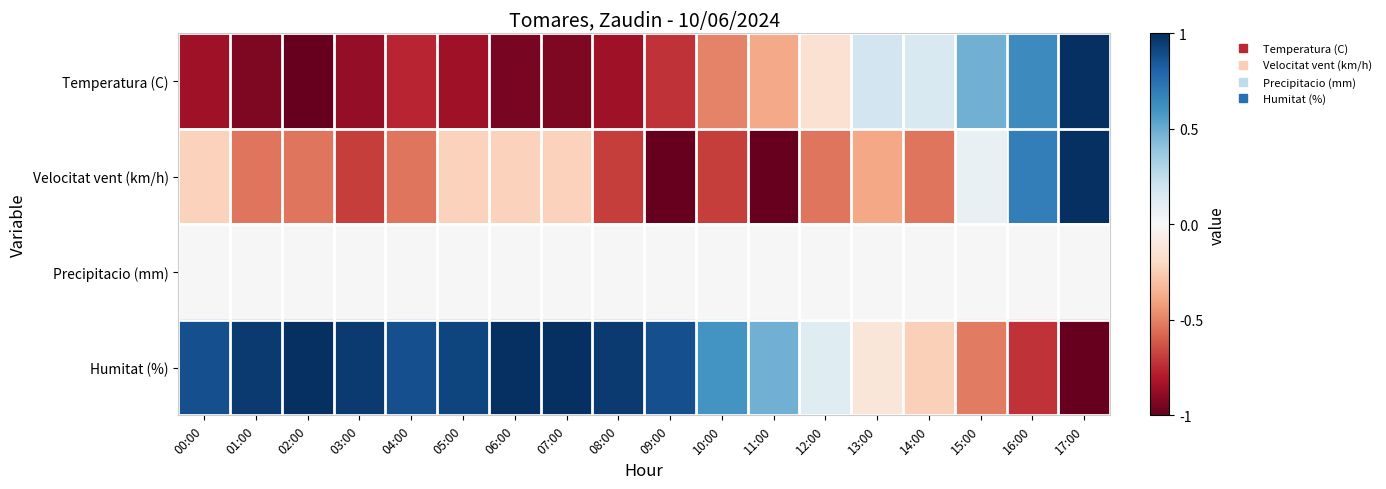

Reading left to right, list all the values displayed in this chart.

Temperatura (C): 00:00=-0.8	01:00=-0.9	02:00=-1.0	03:00=-0.9	04:00=-0.8	05:00=-0.8	06:00=-0.9	07:00=-0.9	08:00=-0.8	09:00=-0.7	10:00=-0.5	11:00=-0.4	12:00=-0.2	13:00=0.2	14:00=0.2	15:00=0.5	16:00=0.6	17:00=1.0
Velocitat vent (km/h): 00:00=-0.2	01:00=-0.5	02:00=-0.5	03:00=-0.7	04:00=-0.5	05:00=-0.2	06:00=-0.2	07:00=-0.2	08:00=-0.7	09:00=-1.0	10:00=-0.7	11:00=-1.0	12:00=-0.5	13:00=-0.4	14:00=-0.5	15:00=0.1	16:00=0.7	17:00=1.0
Precipitacio (mm): 00:00=0.0	01:00=0.0	02:00=0.0	03:00=0.0	04:00=0.0	05:00=0.0	06:00=0.0	07:00=0.0	08:00=0.0	09:00=0.0	10:00=0.0	11:00=0.0	12:00=0.0	13:00=0.0	14:00=0.0	15:00=0.0	16:00=0.0	17:00=0.0
Humitat (%): 00:00=0.9	01:00=1.0	02:00=1.0	03:00=1.0	04:00=0.9	05:00=0.9	06:00=1.0	07:00=1.0	08:00=1.0	09:00=0.9	10:00=0.6	11:00=0.5	12:00=0.1	13:00=-0.1	14:00=-0.2	15:00=-0.5	16:00=-0.7	17:00=-1.0